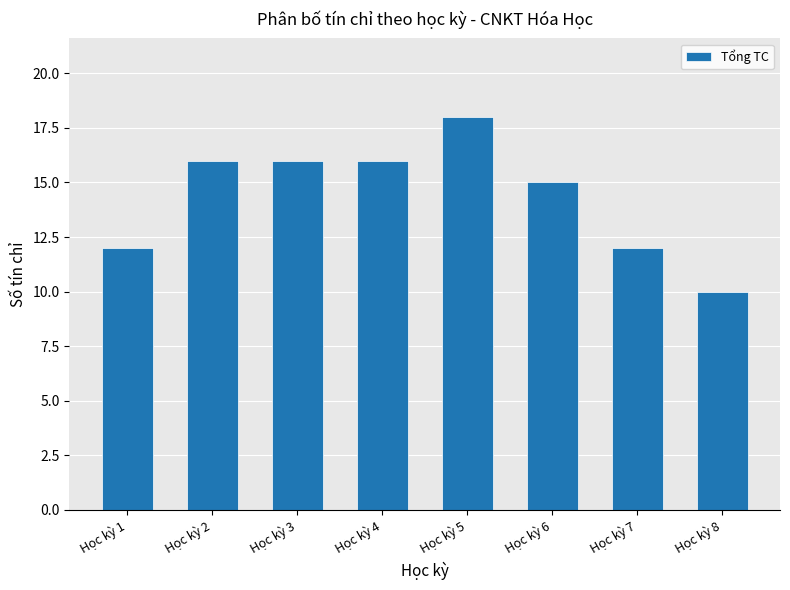

What is the difference between the maximum and minimum values?

8